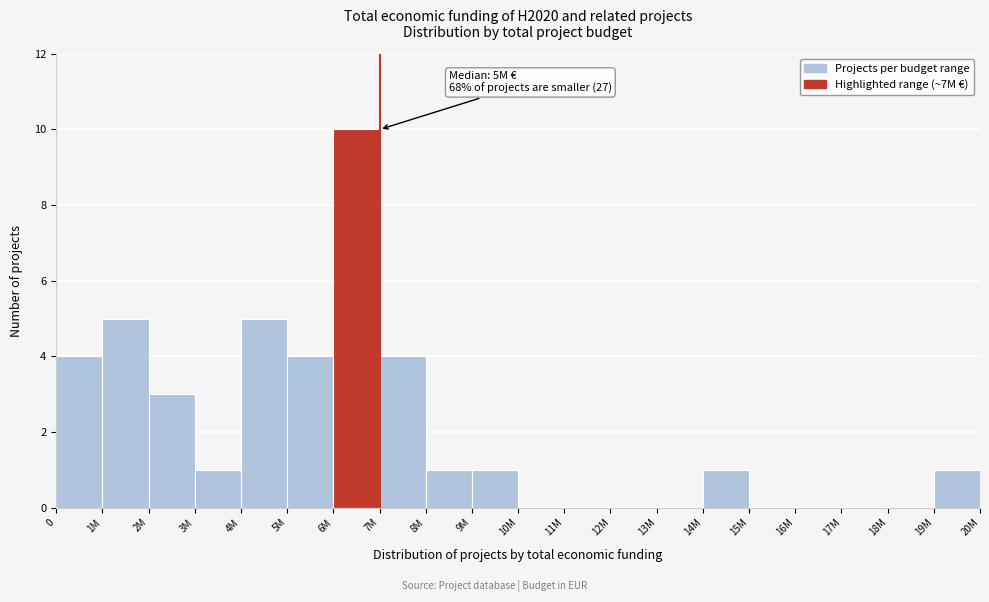

Reading left to right, list all the values displayed in this chart.

0=4	1M=5	2M=3	3M=1	4M=5	5M=4	6M=10	7M=4	8M=1	9M=1	10M=0	11M=0	12M=0	13M=0	14M=1	15M=0	16M=0	17M=0	18M=0	19M=1